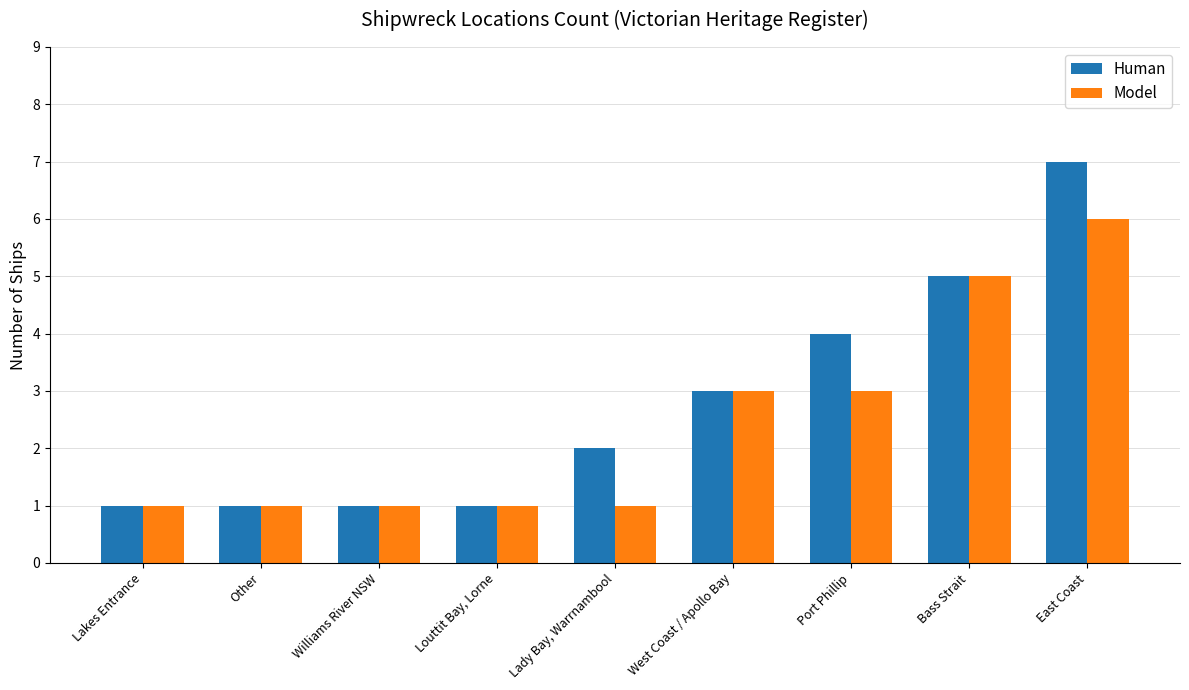

Rank the series by their maximum value, from highest to lowest.

Human, Model